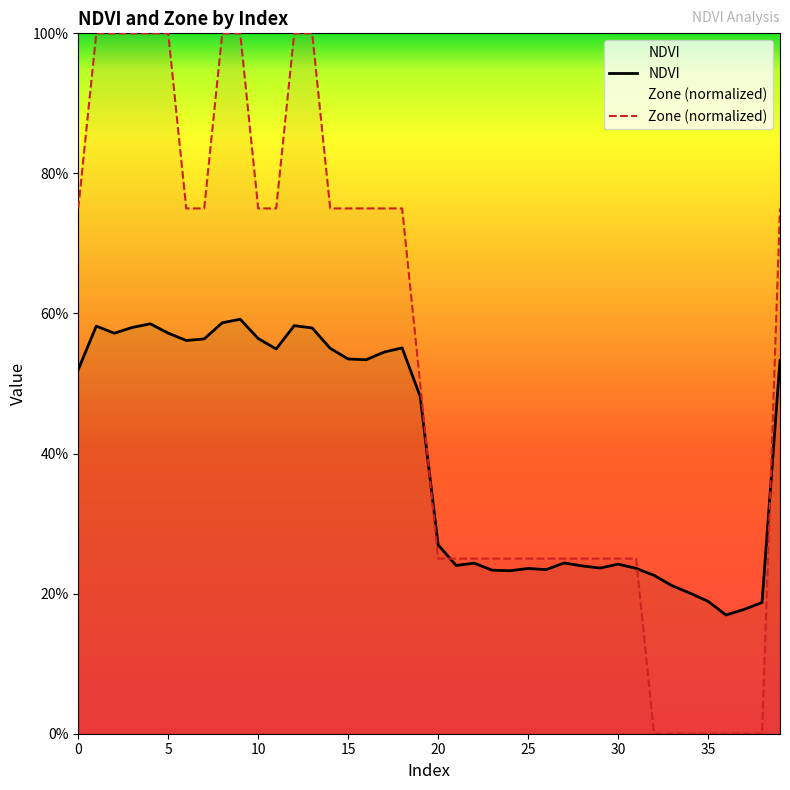

How many Zone (normalized) values are between 0 and 1?

40